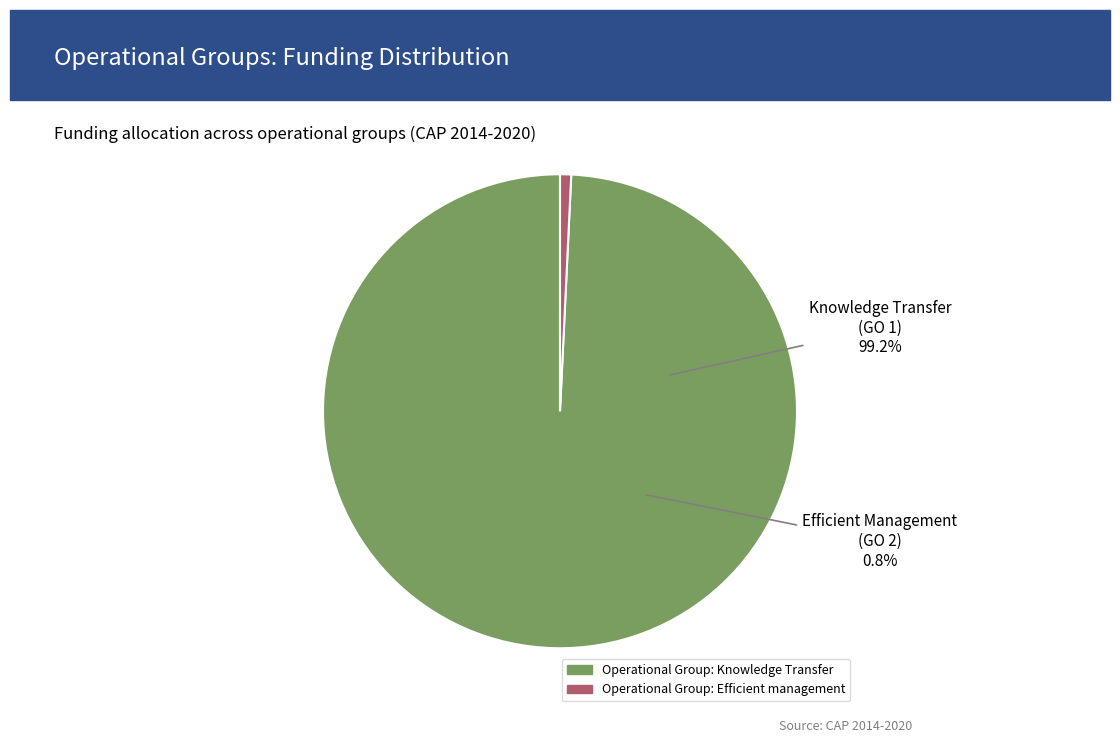

Is there any slice that represents more than half of the pie?

Yes